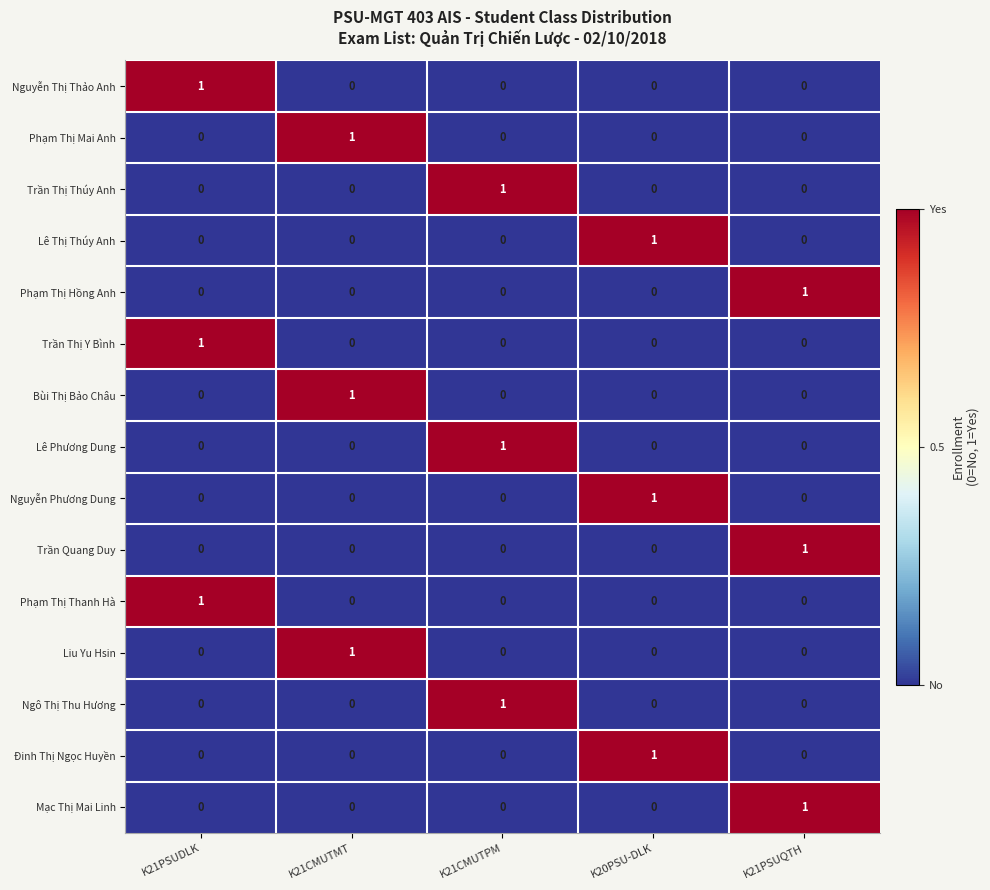

What is the total value across all series at K21CMUTMT?

3